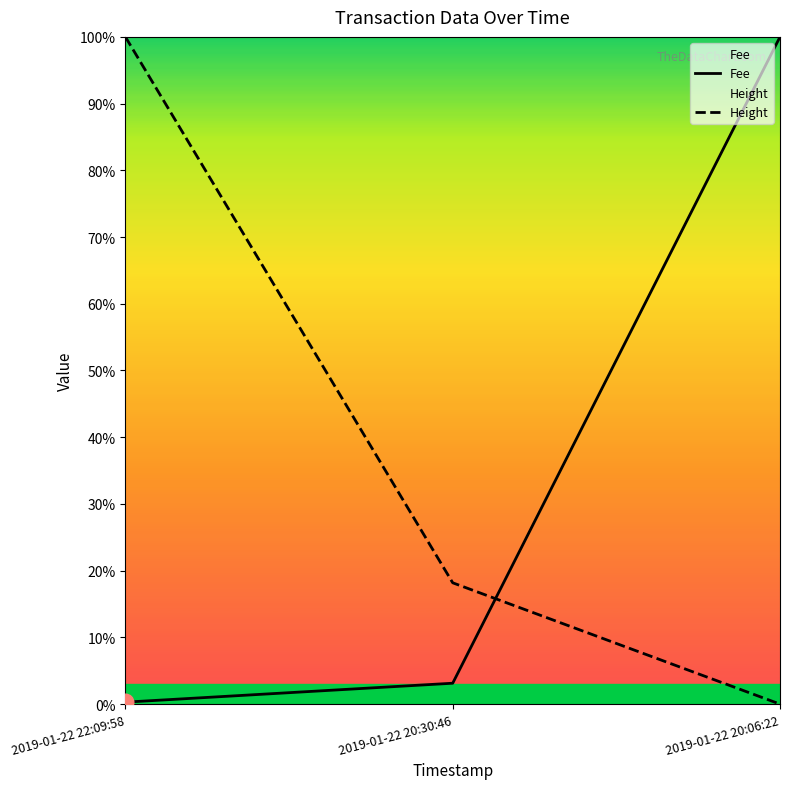

What value does the Fee series have at 2019-01-22 22:09:58?

0.3